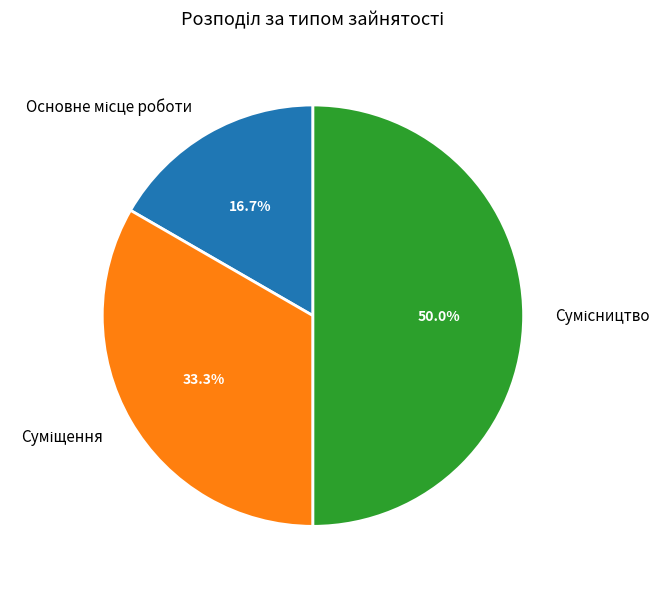

How many segments does this pie chart have?

3